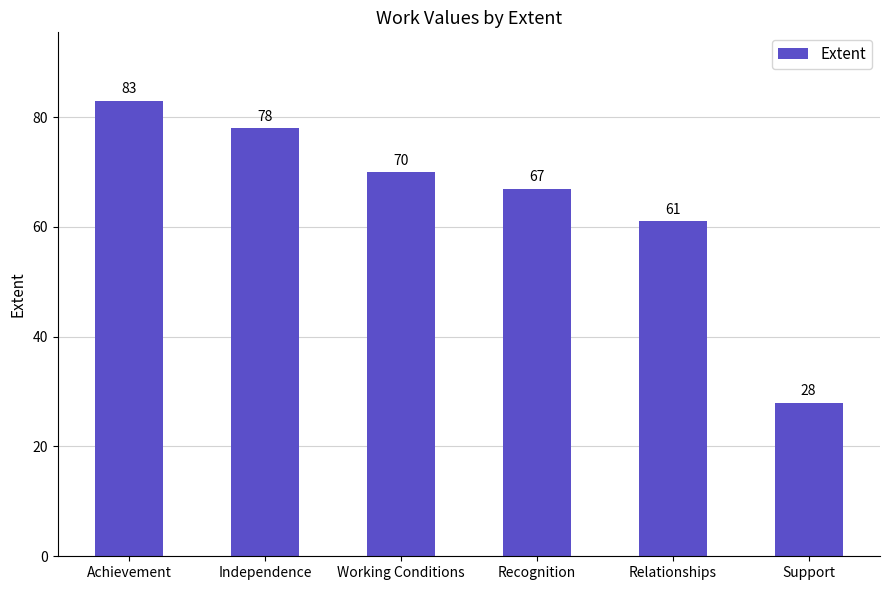

What is the approximate value at Recognition?

67